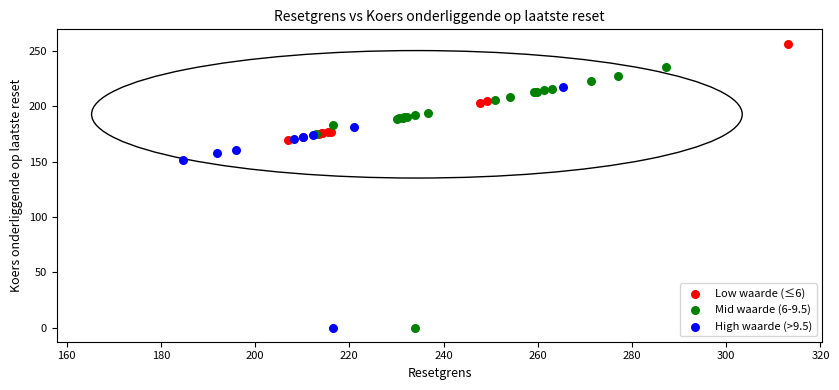

Which series contains the highest Y value?

Low waarde (≤6)